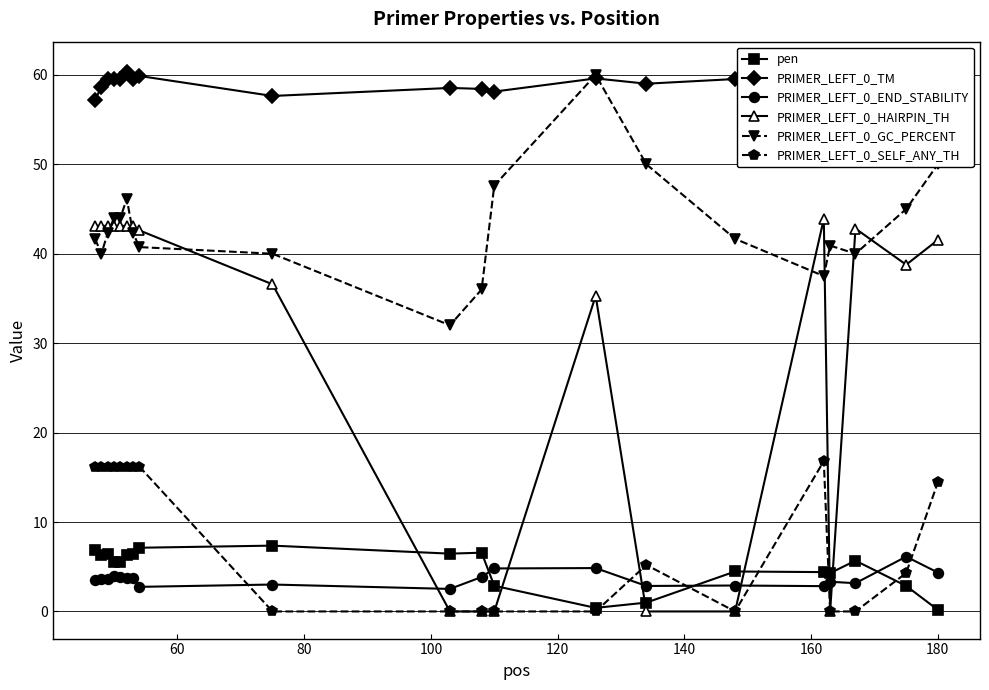

In PRIMER_LEFT_0_GC_PERCENT, how many points are higher than both neighbors (excluding endpoints)?

3